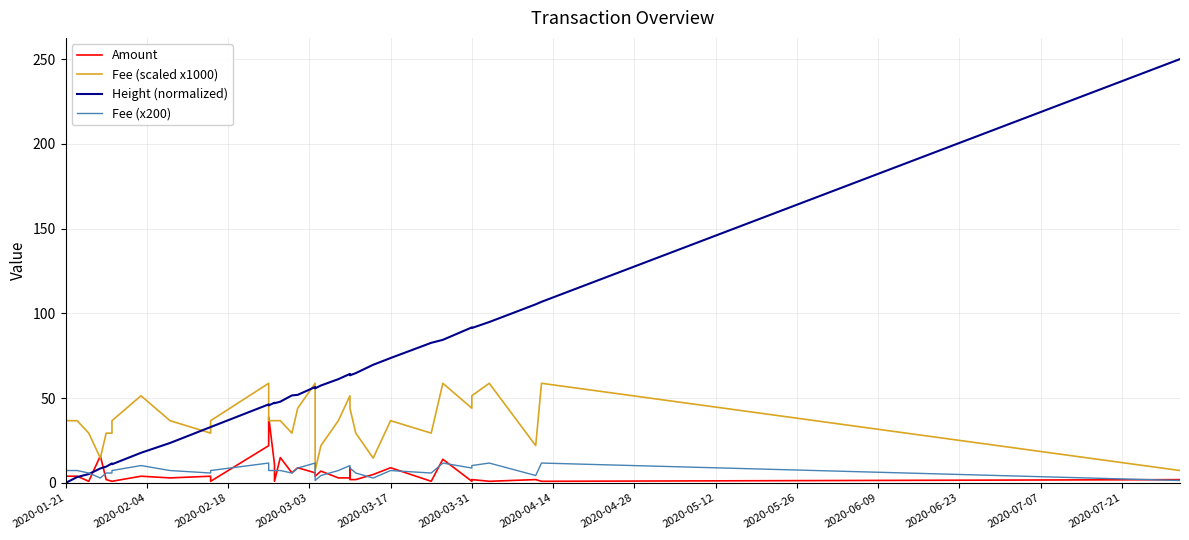

At how many categories does at least one series exceed 152?

1